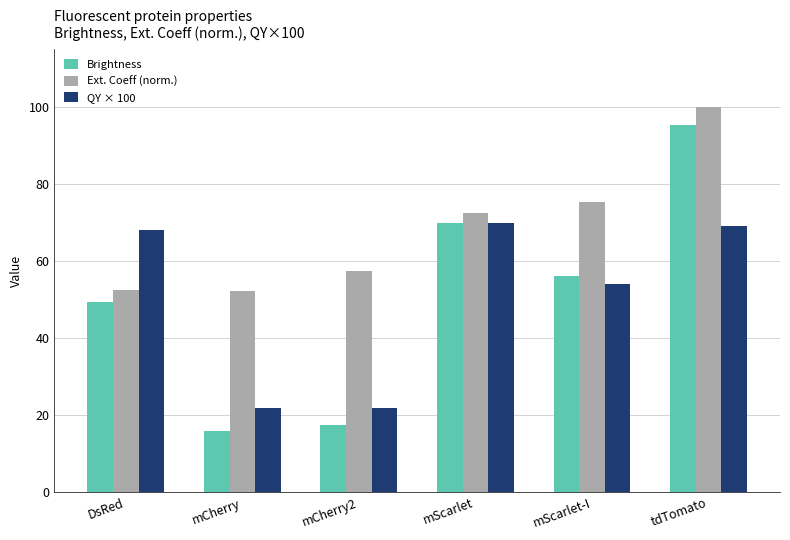

What is the highest value of the Brightness series?

95.2